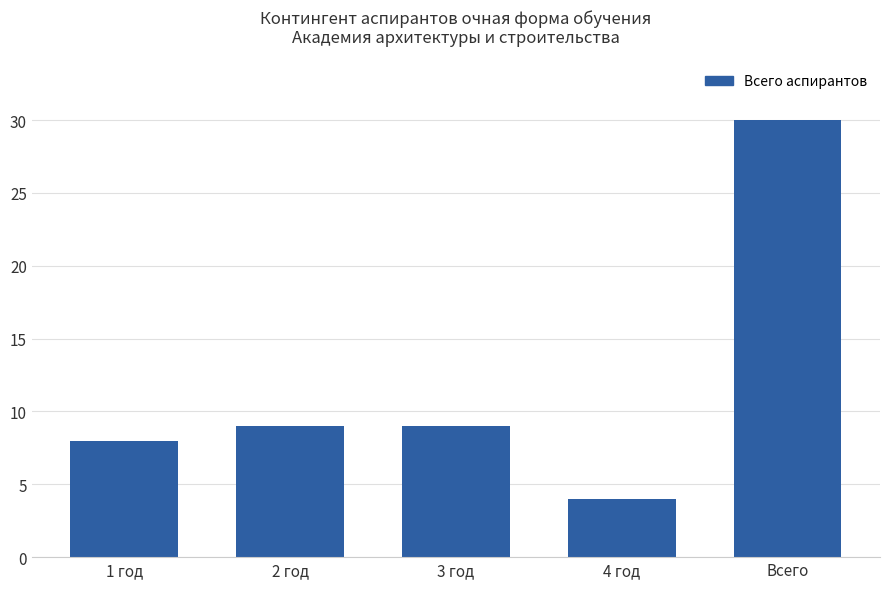

What is the difference between the second highest and minimum values?

5